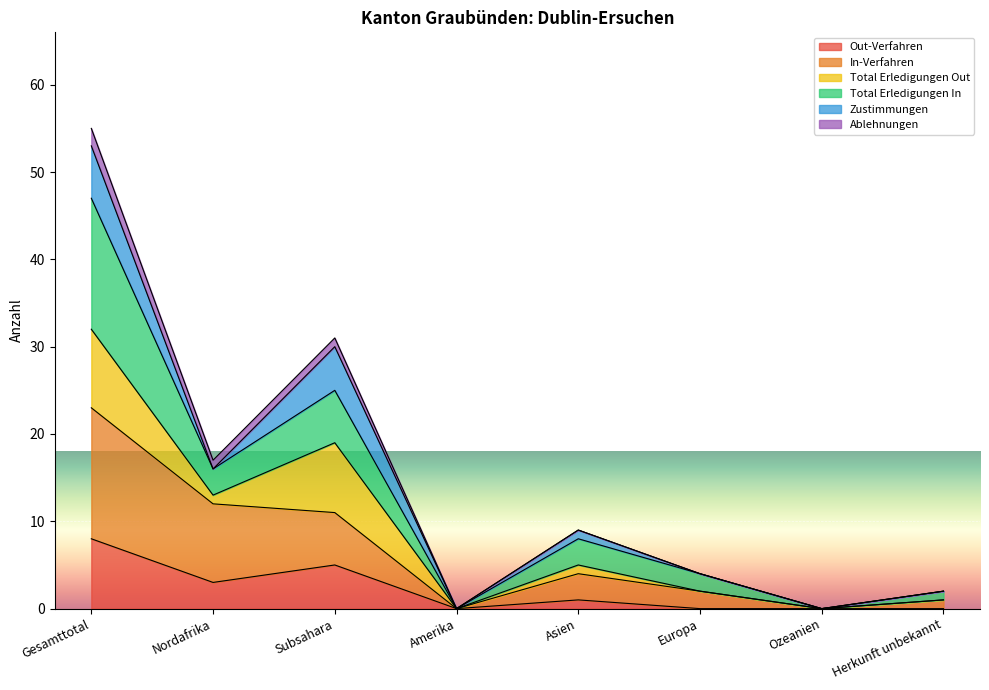

In Out-Verfahren, how many points are lower than both neighbors (excluding endpoints)?

2